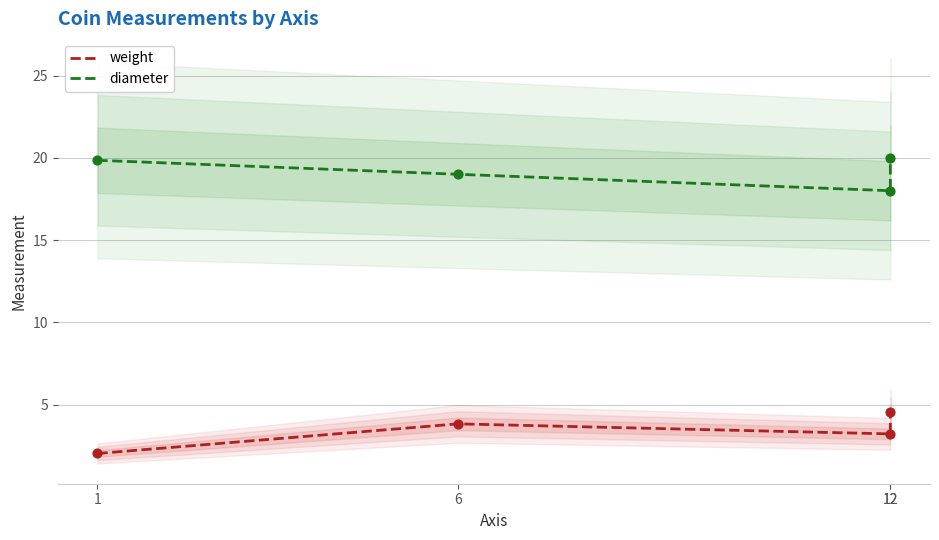

Which series has the largest total across all categories?

diameter